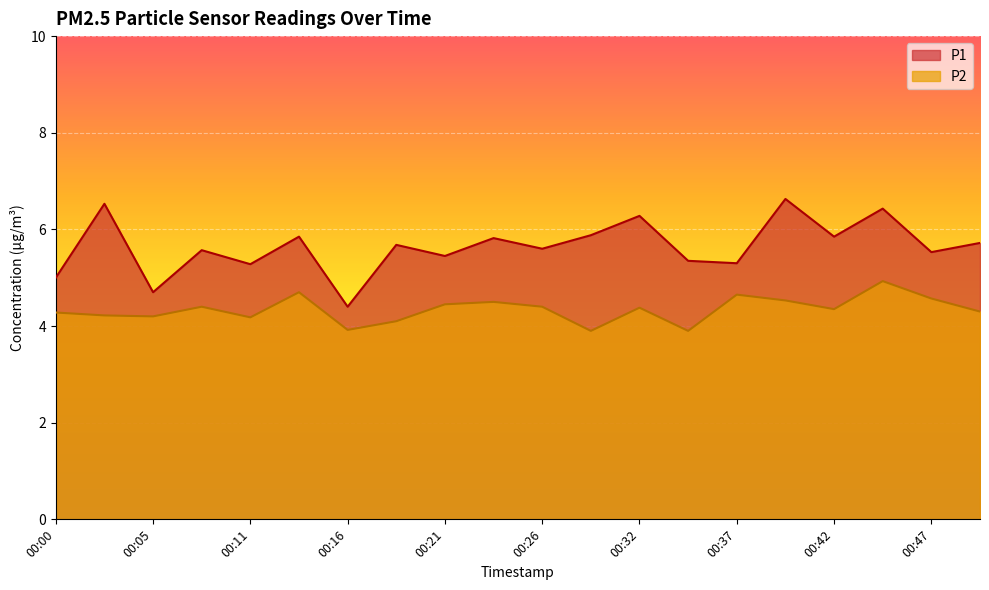

What is the average value of the P2 series?

4.3